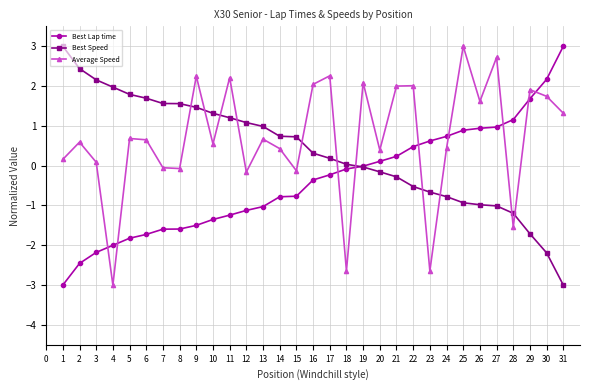

How many series are shown in this chart?

3